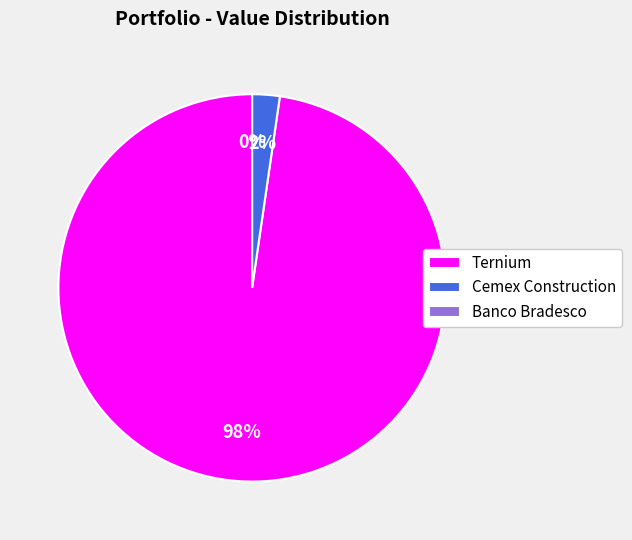

Count the number of slices in the pie.

3